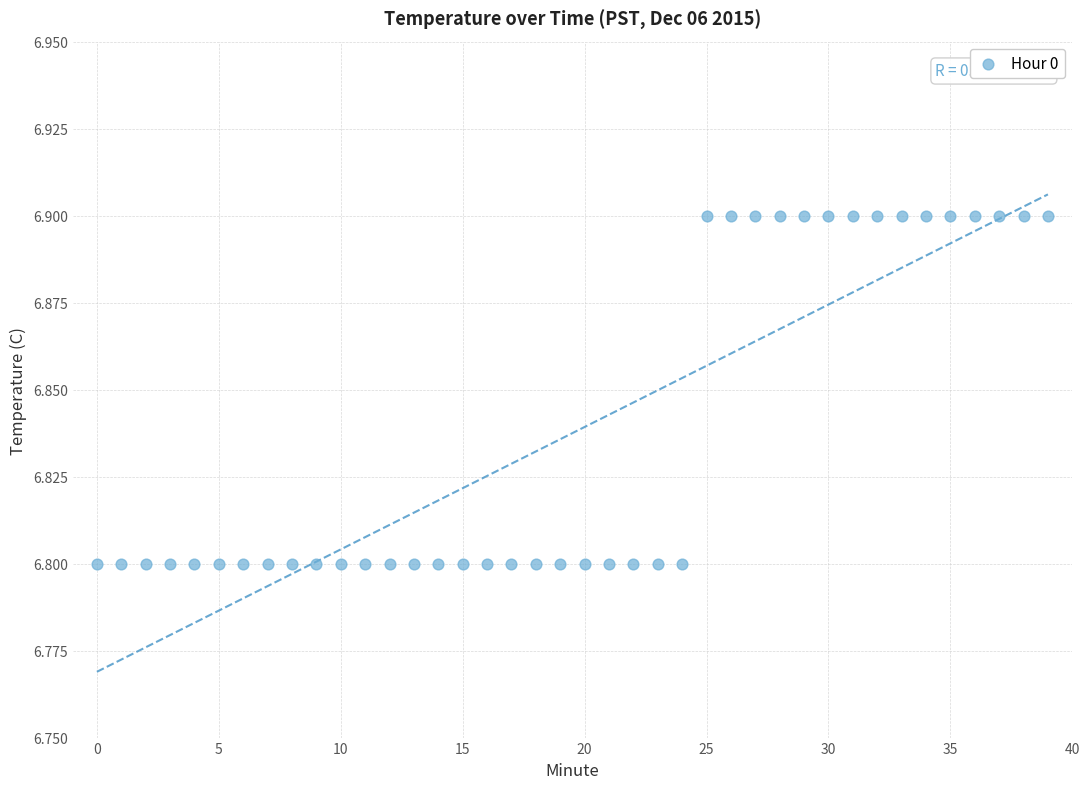

How many data points are displayed?

40